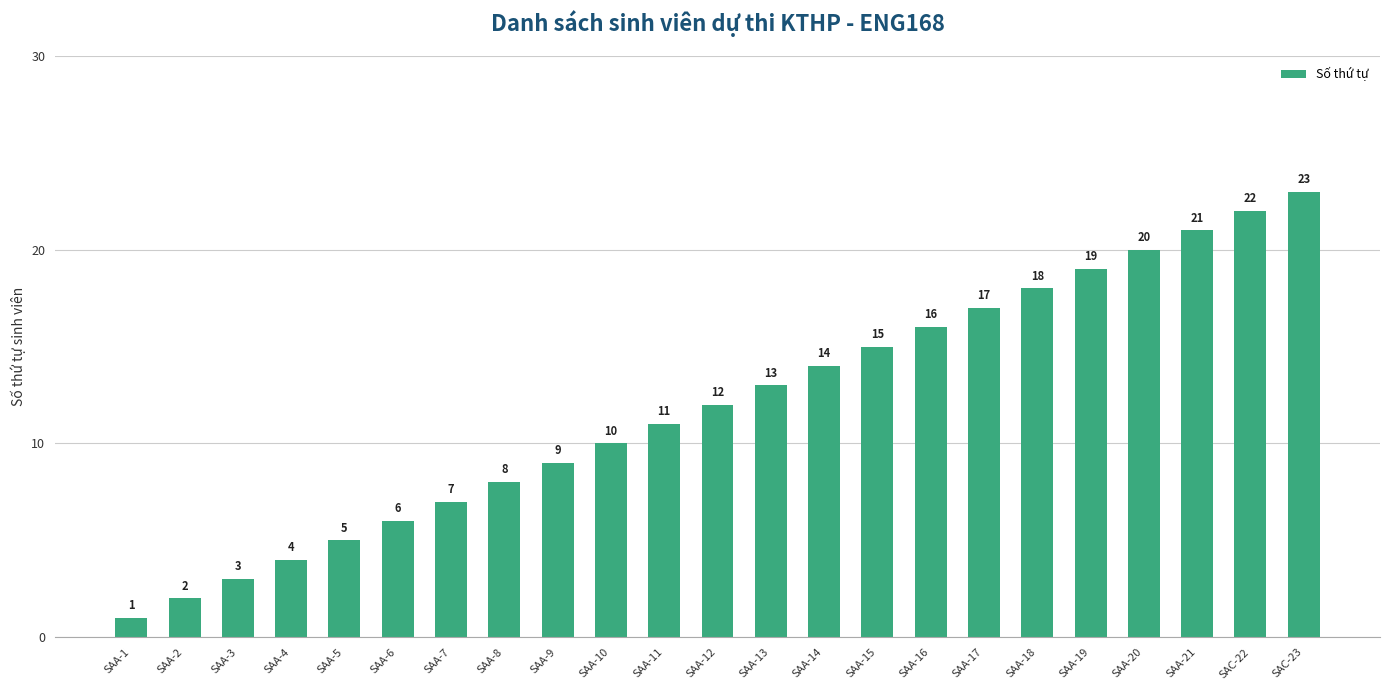

What is the label of the 20th bar from the left?

SAA-20